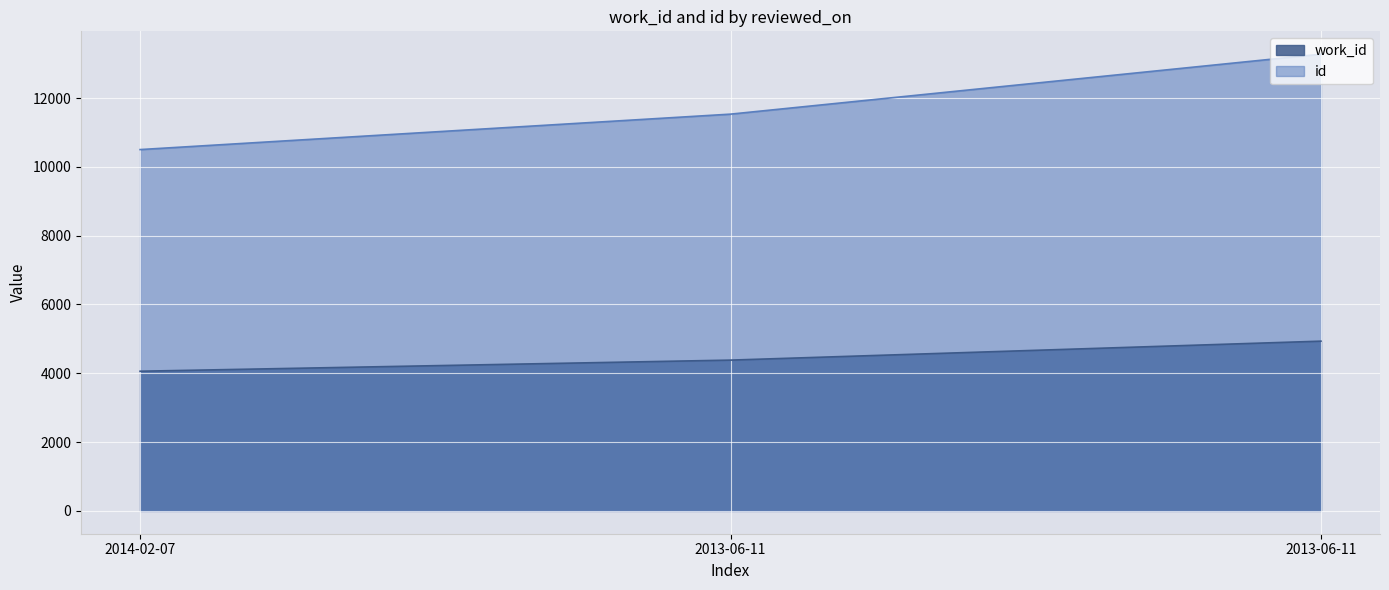

The work_id series shows 4933 at 2013-06-11. True or false?

True